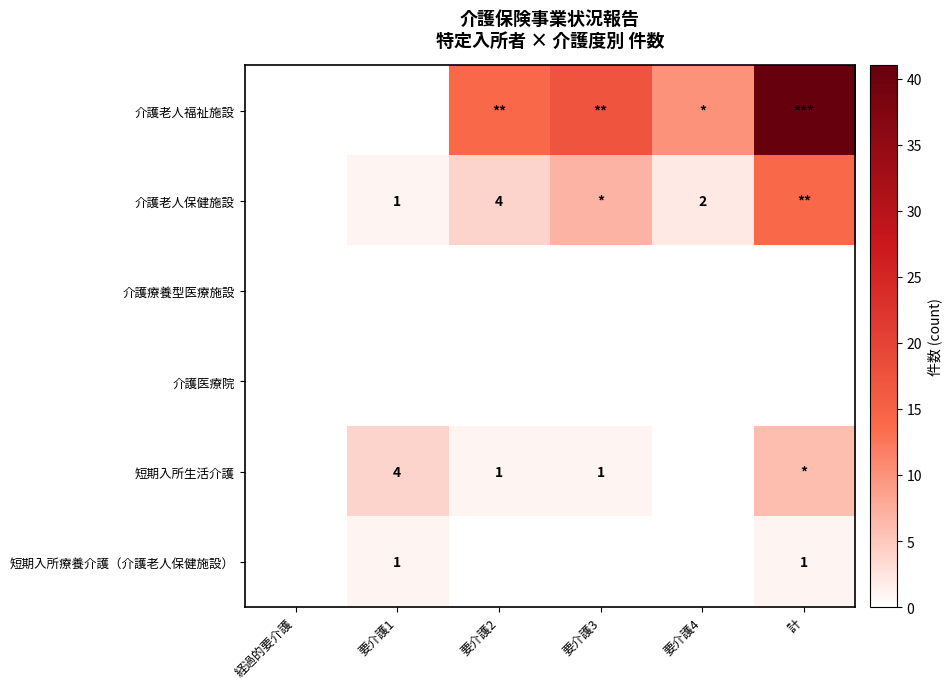

At how many categories does at least one series exceed 5?

4